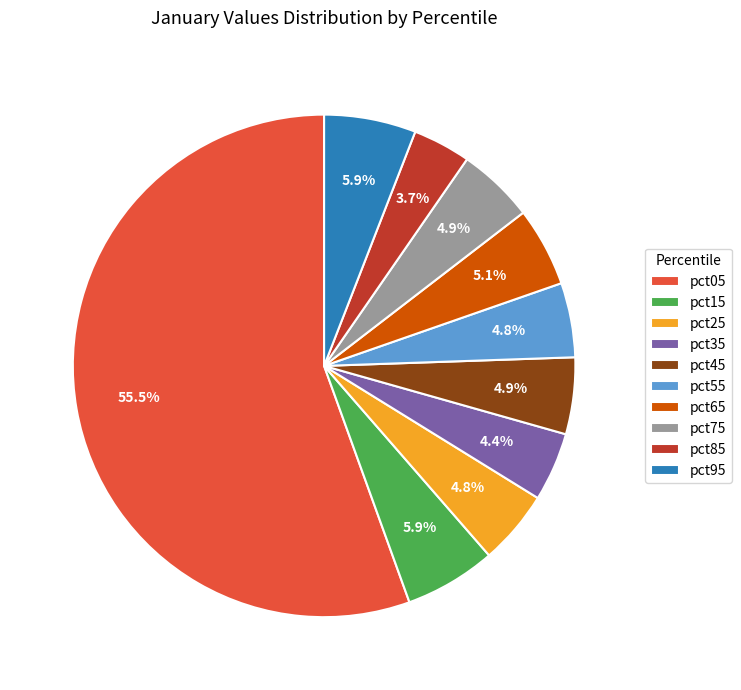

What is the majority slice?

pct05